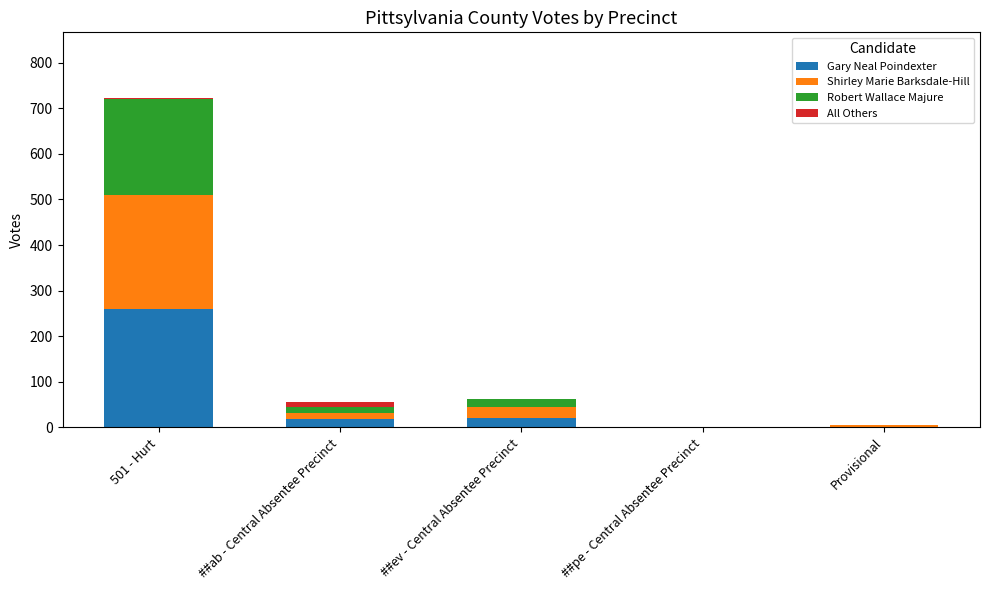

The value of Gary Neal Poindexter at 501 - Hurt is 260. True or false?

True